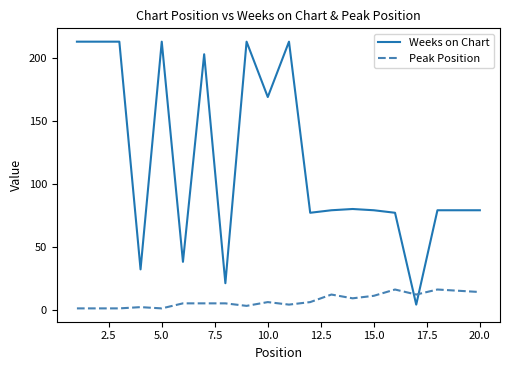

What is the highest value of the Peak Position series?

16